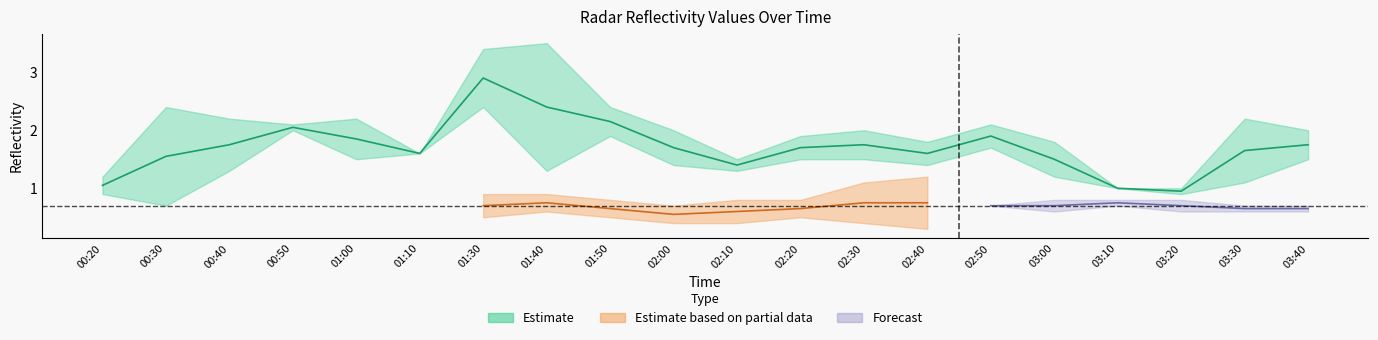

What is the label of the 14th point from the left?

02:40